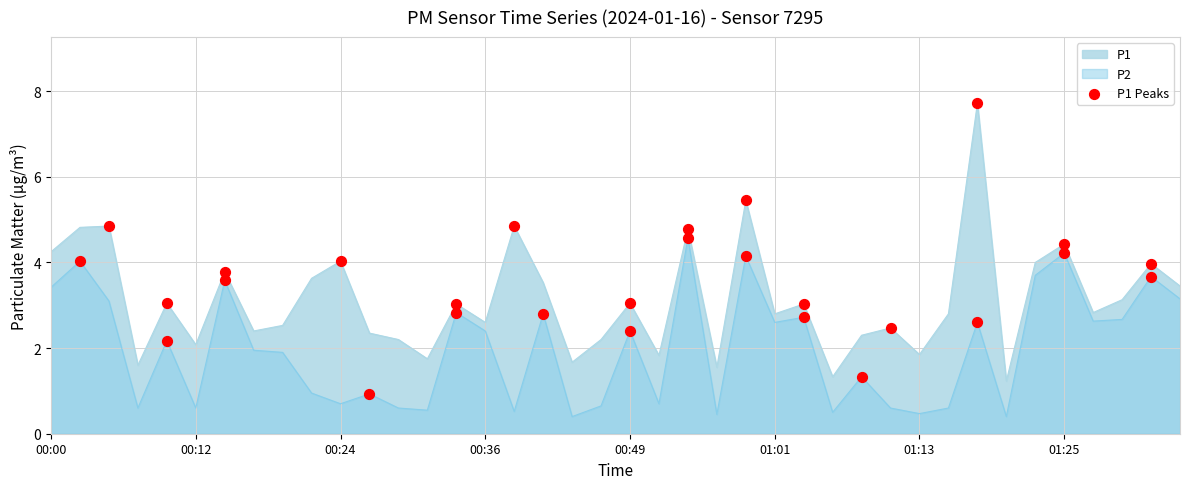

Which series has the largest range (max minus min)?

P1